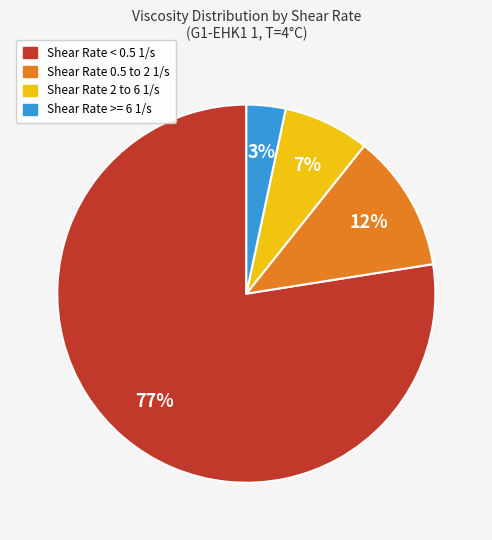

Does any single category account for the majority?

Yes